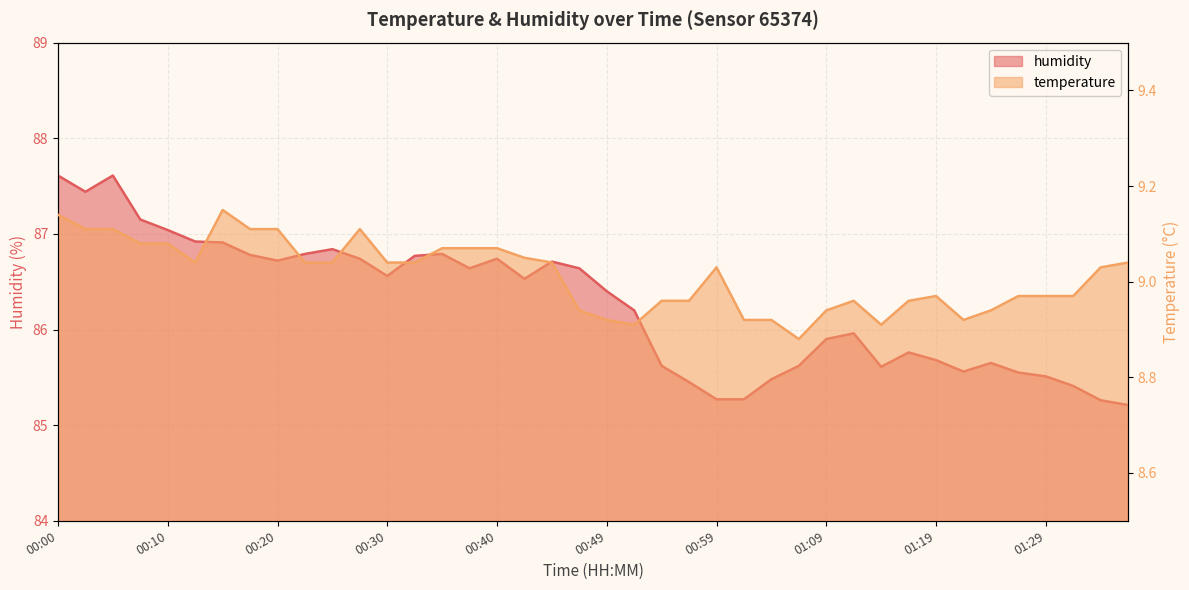

What are all the series names shown in the legend?

temperature, humidity